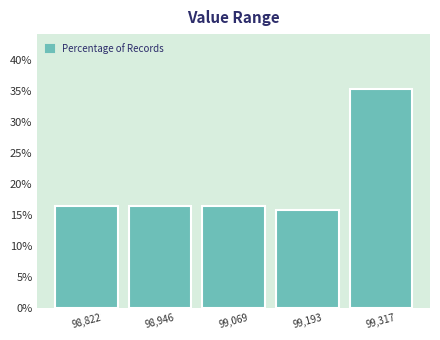

Reading left to right, list every bar in this chart as the range it spans on the x-axis followed by its height. Neither the bar edges nor the heights are printed on the chart, so give them approximately, as read against the axes.

98760 to 98880: 16.5
98880 to 99000: 16.5
99000 to 99140: 16.5
99140 to 99260: 15.5
99260 to 99380: 35.5